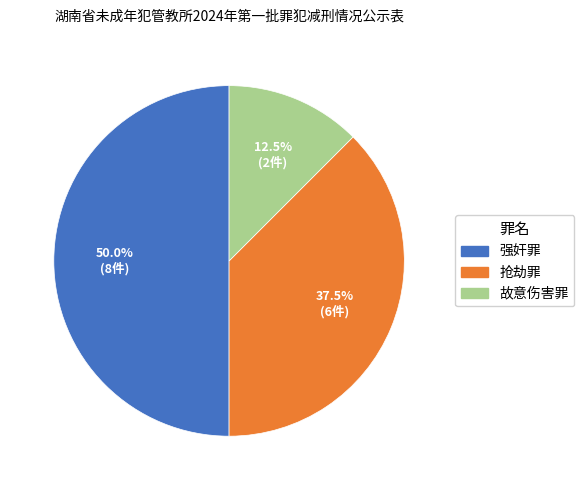

Which category has the smallest portion of the pie?

故意伤害罪